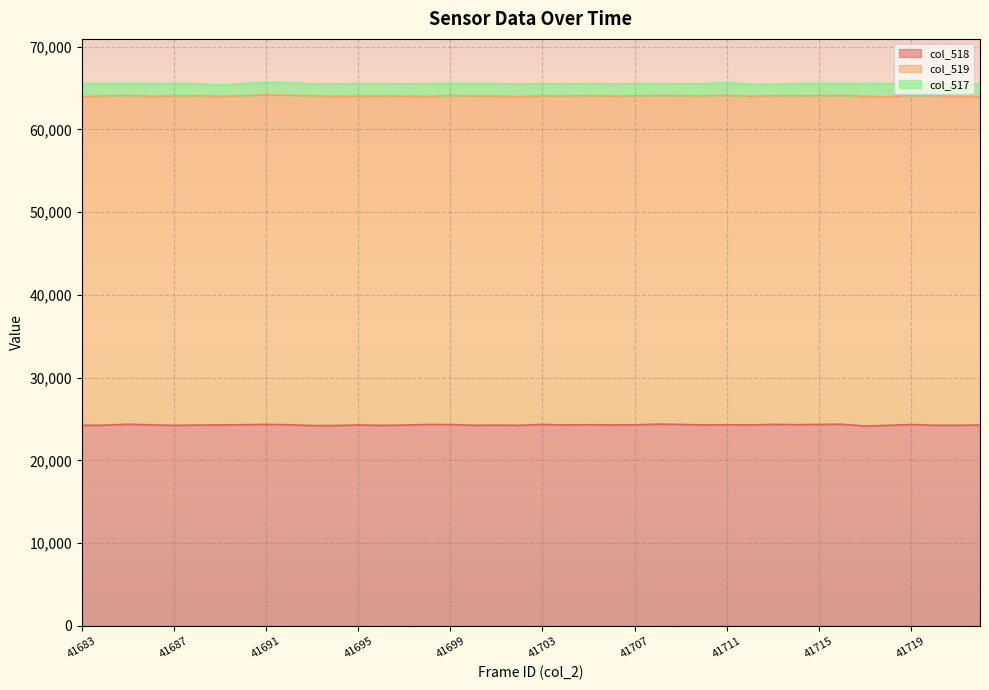

At which label is col_519 closest to 39732?

41706